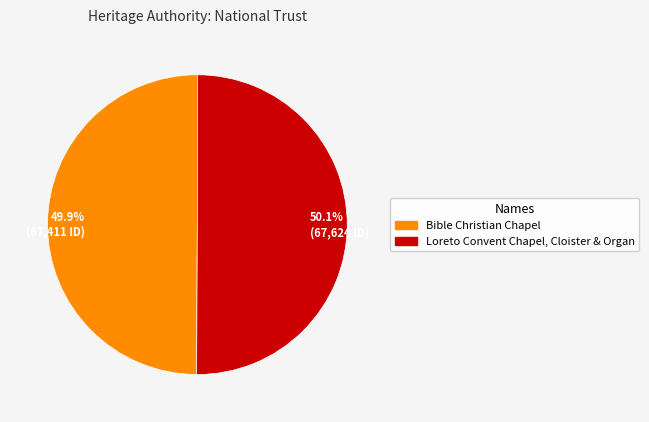

How many segments does this pie chart have?

2